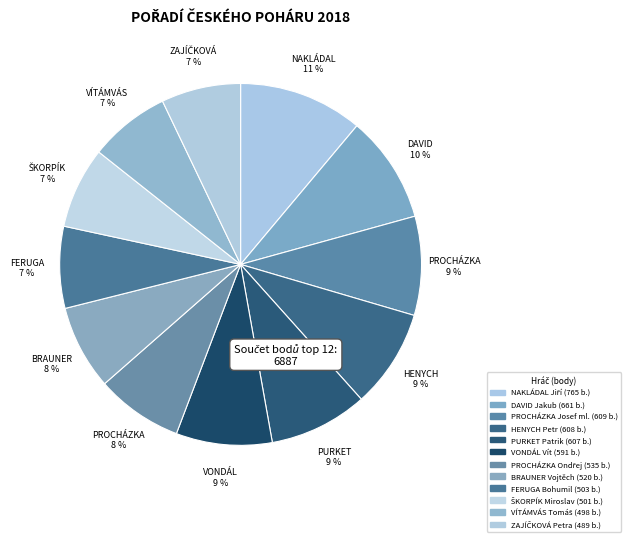

What is the change in value from DAVID Jakub to PROCHÁZKA Ondřej?

-126